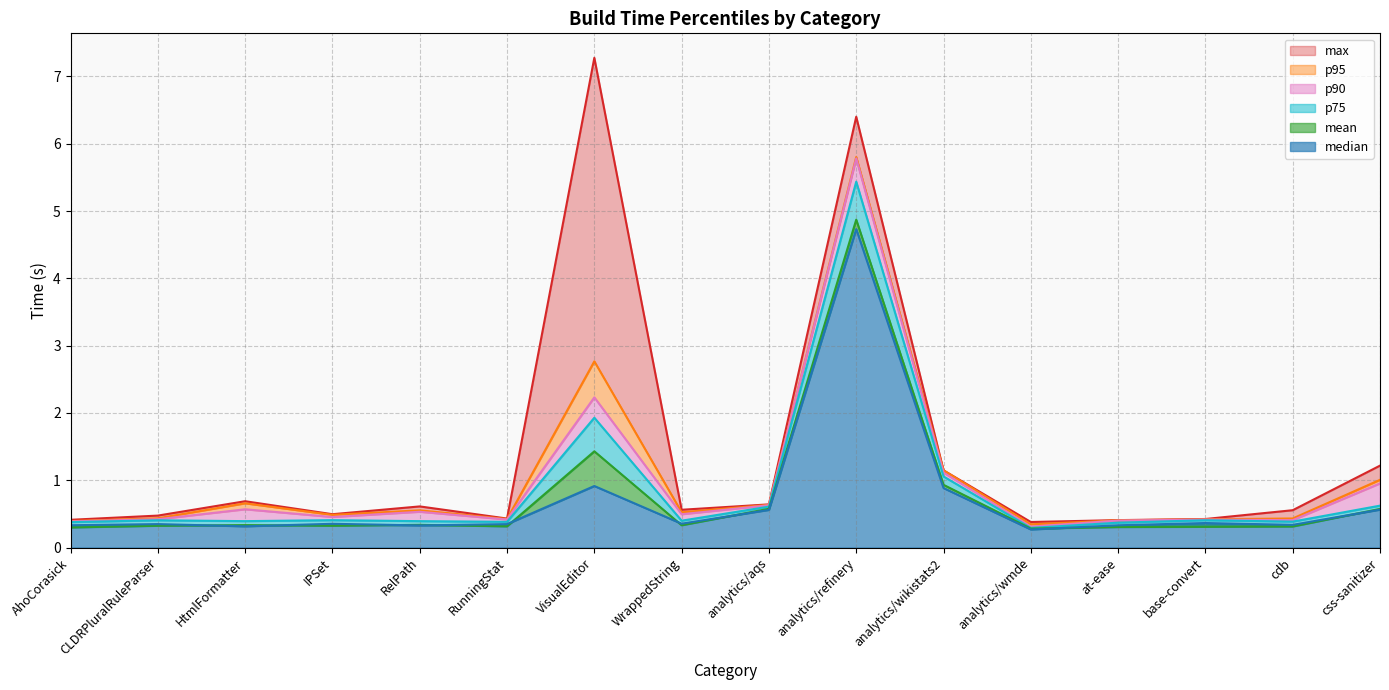

What is the difference between the second highest and minimum values in the median series?

0.6